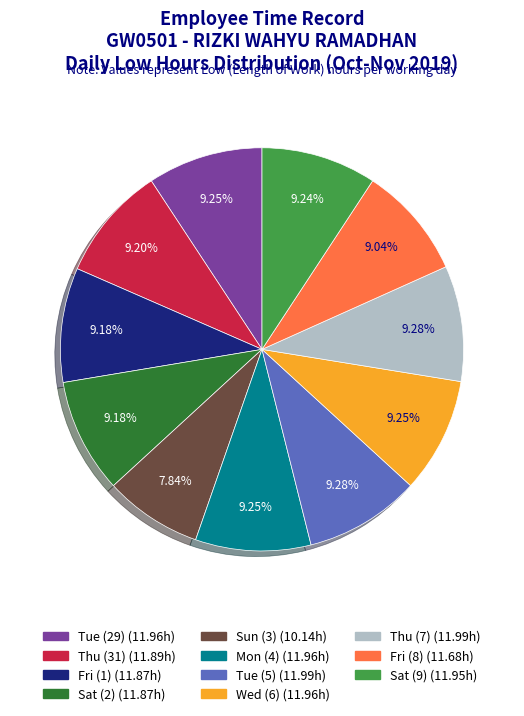

Count the number of slices in the pie.

11